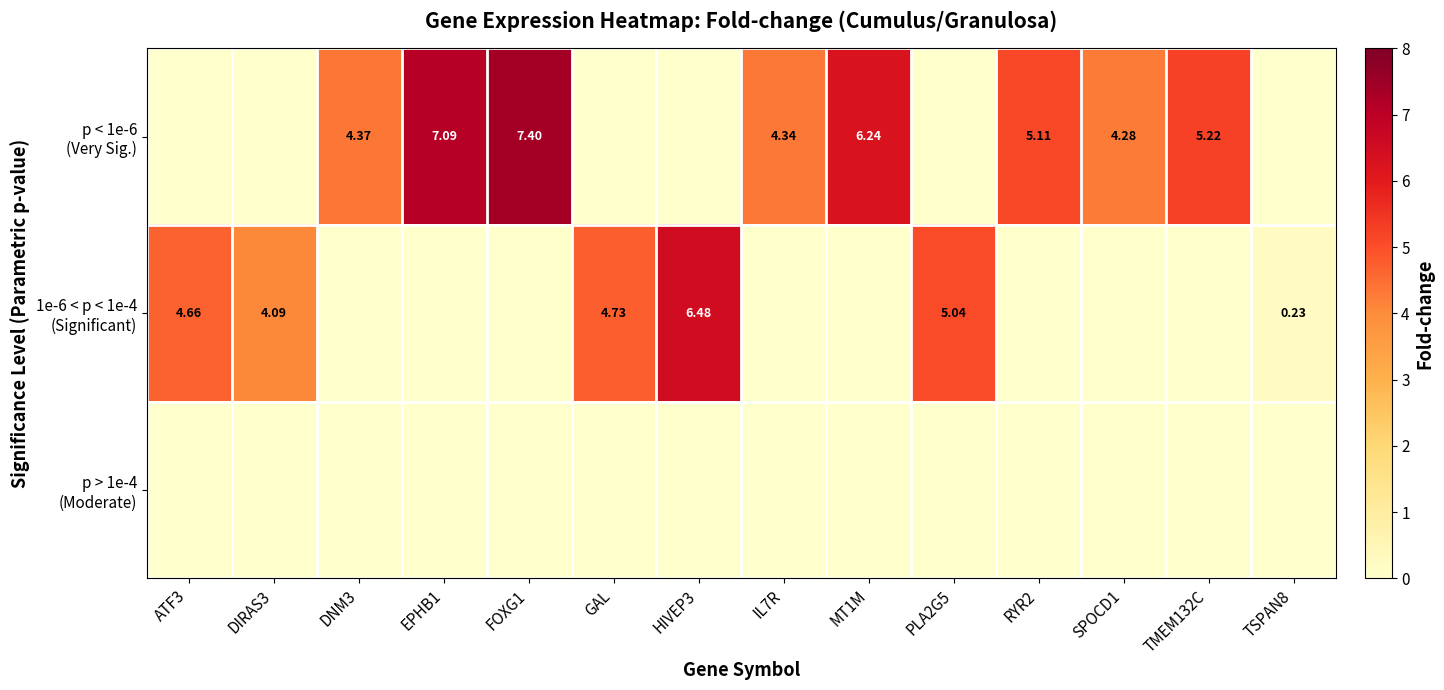

How many series are shown in this chart?

3